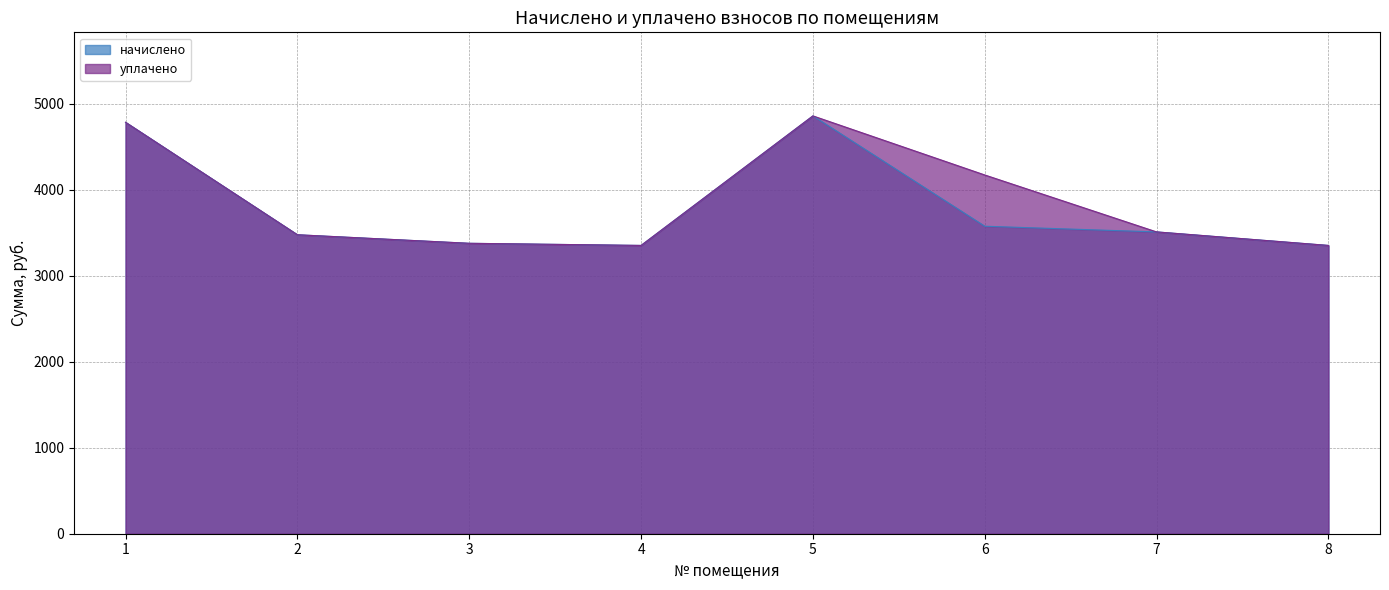

At which category does начислено reach its first local valley?

4